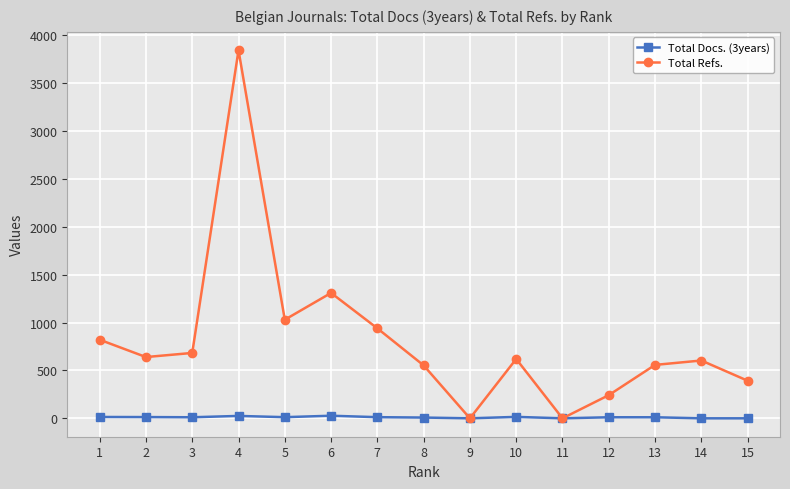

How many interior local valleys does the Total Refs. series have?

4